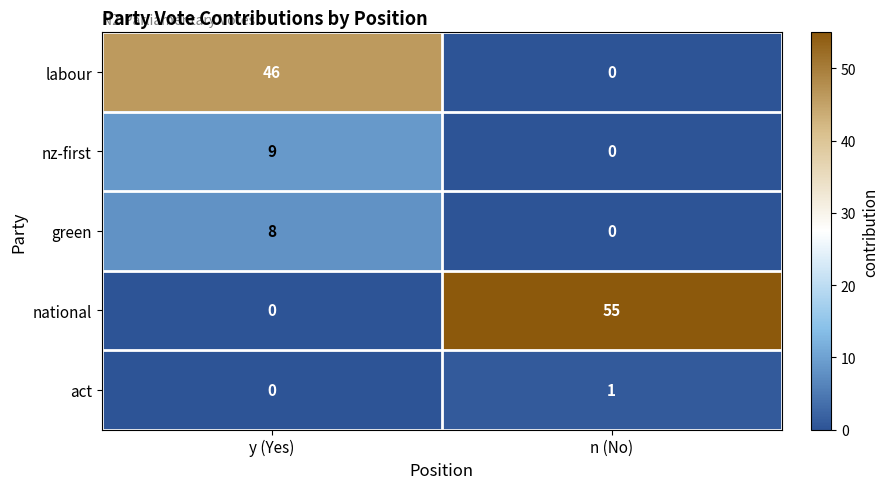

What is the difference between the national values at y (Yes) and n (No)?

55